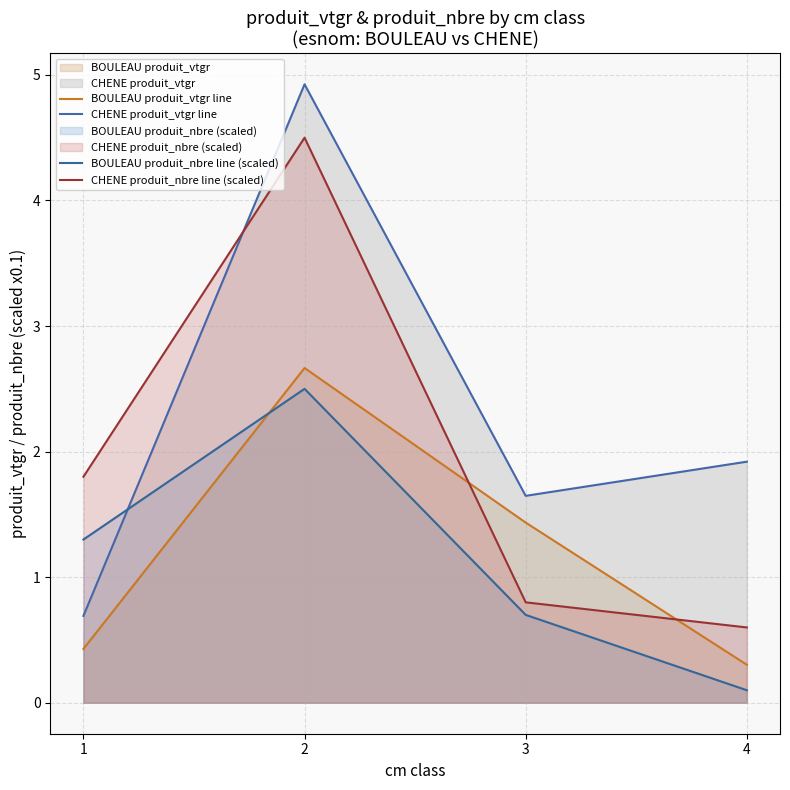

At which category does CHENE produit_vtgr line reach its first local peak?

2